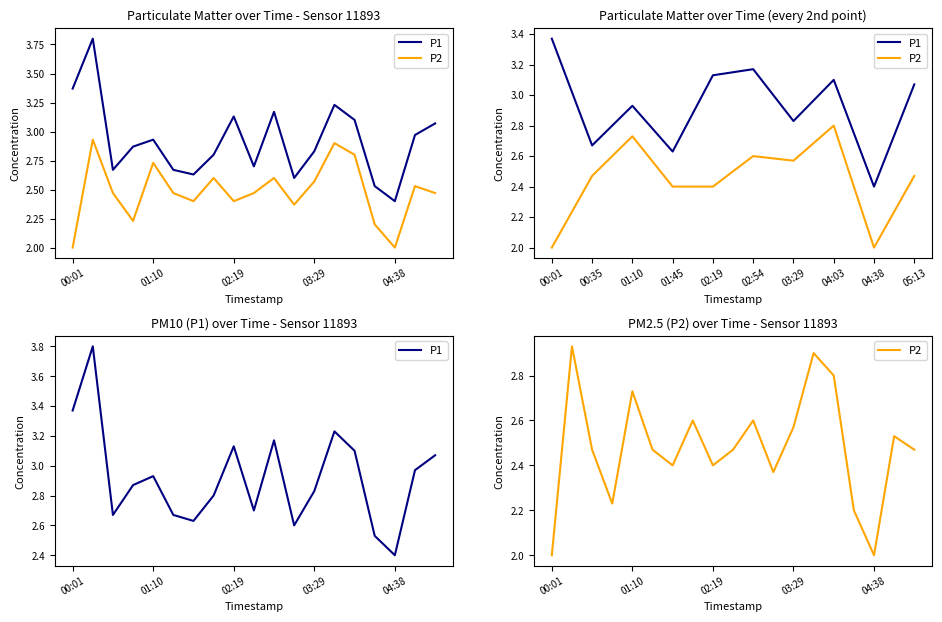

Is this an area chart (filled region under the line)?

No